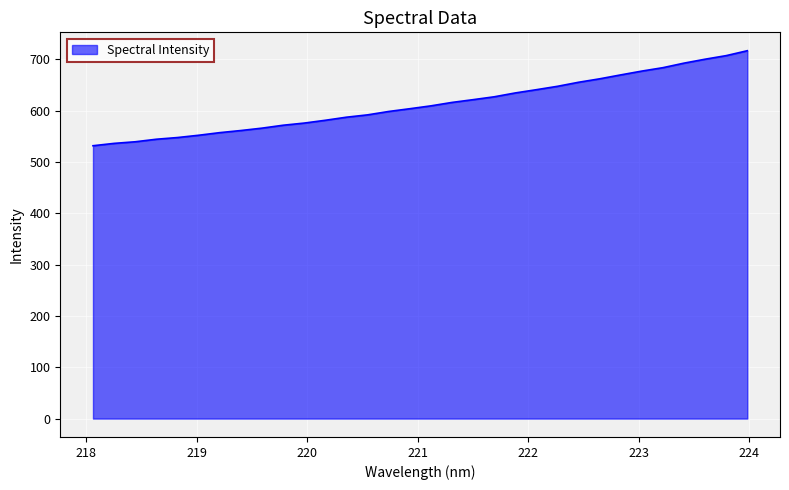

What is the greatest value displayed?

716.7